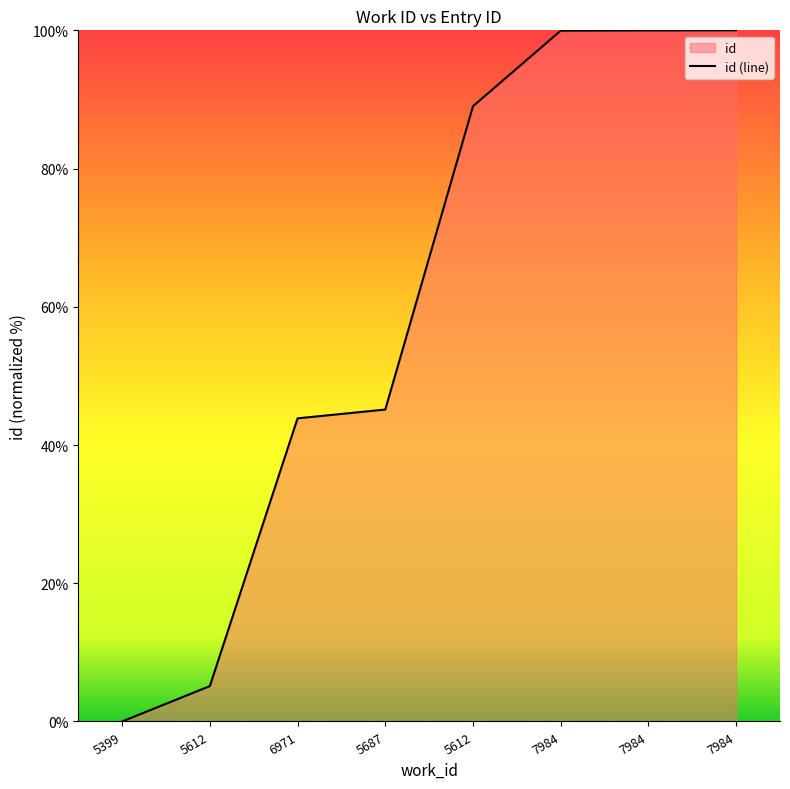

What is the greatest value displayed?

100.0